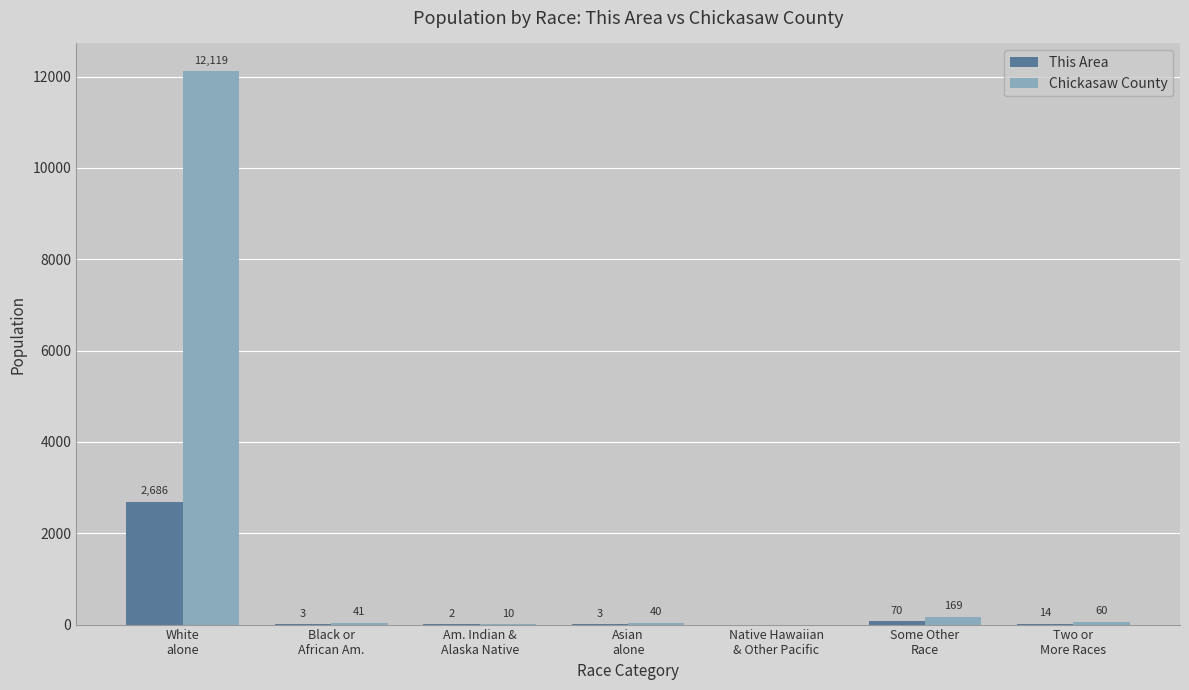

What is the greatest value displayed?

12119